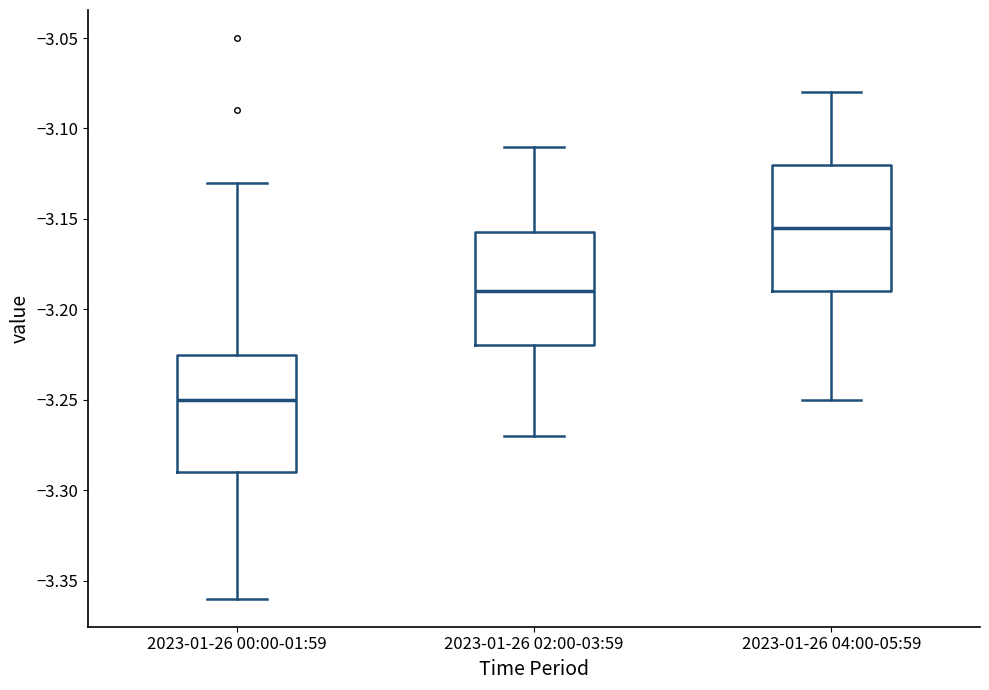

Reading left to right, read every box against the y-axis: the position of its median line, the range the box covers, and the ends of its whiskers. The values are not printed on the chart, so give them approximately, as read against the axis.

2023-01-26 00:00-01:59: median -3.250, box -3.290 to -3.225, whiskers -3.360 to -3.130
2023-01-26 02:00-03:59: median -3.190, box -3.220 to -3.155, whiskers -3.270 to -3.110
2023-01-26 04:00-05:59: median -3.155, box -3.190 to -3.120, whiskers -3.250 to -3.080